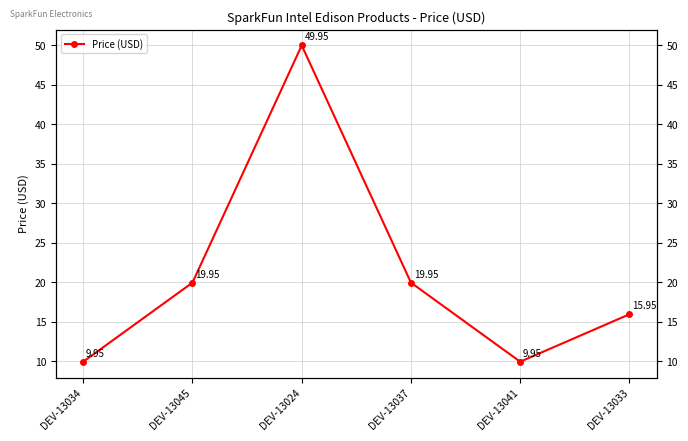

How many distinct data groups are displayed?

1